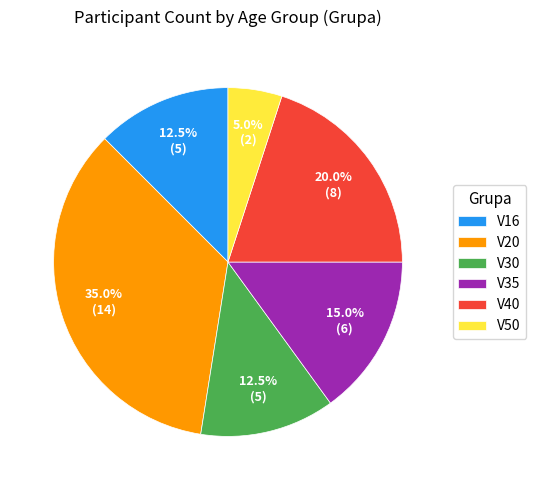

Does any single category account for the majority?

No